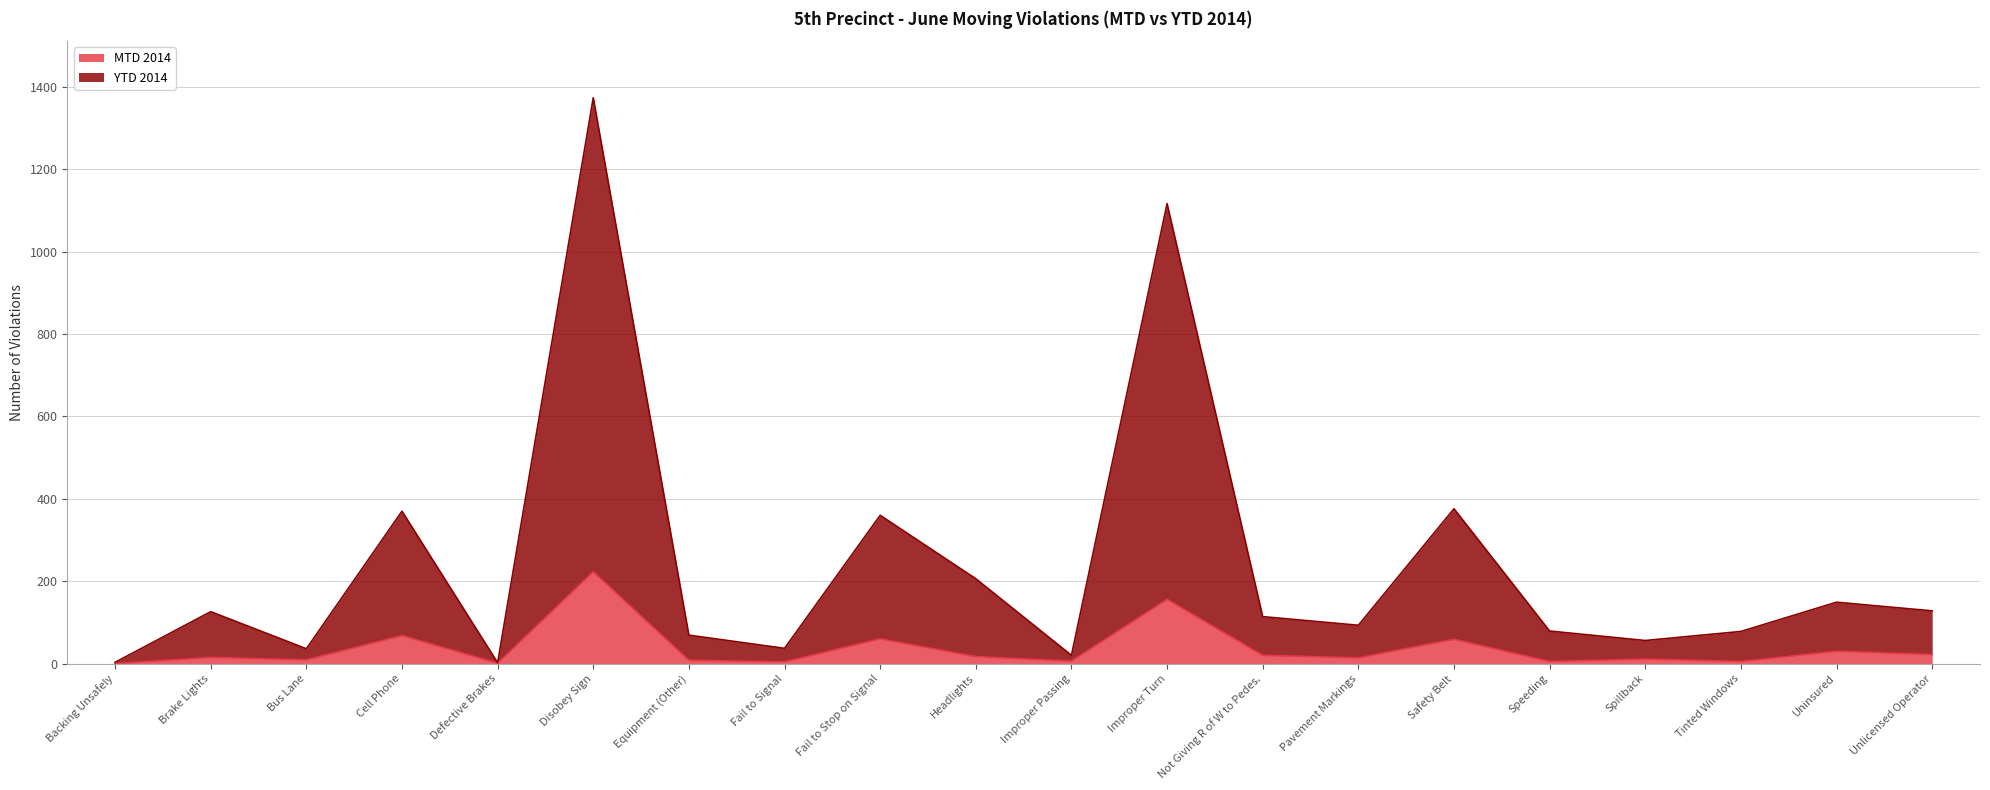

Which series has the widest spread of values?

YTD 2014